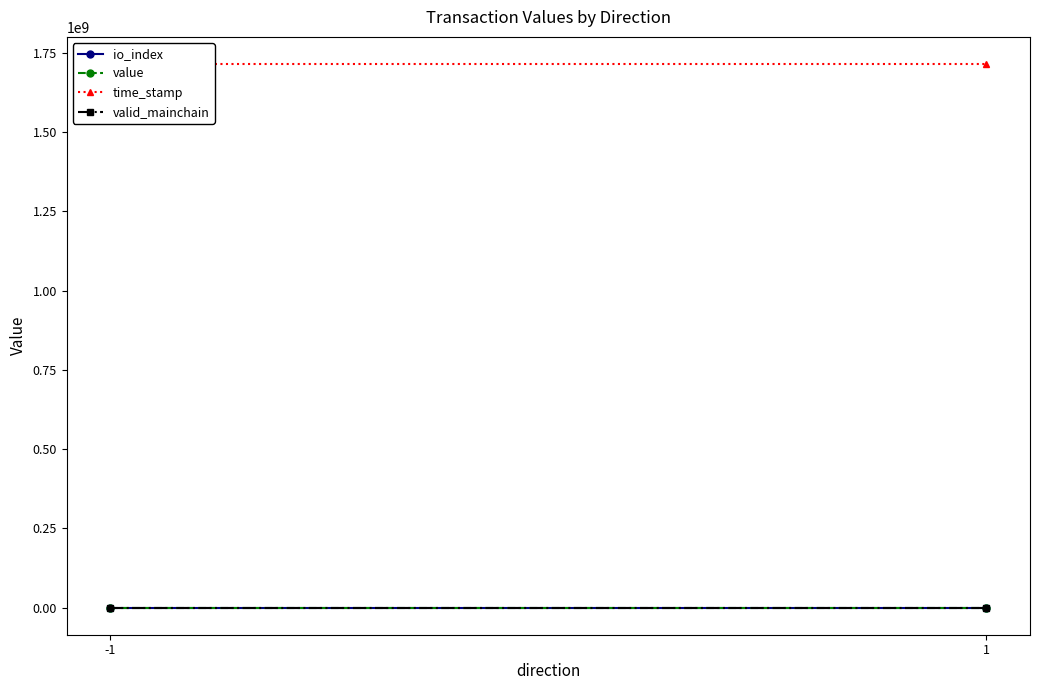

What is the sum of the io_index values at -1 and 1?

1.0